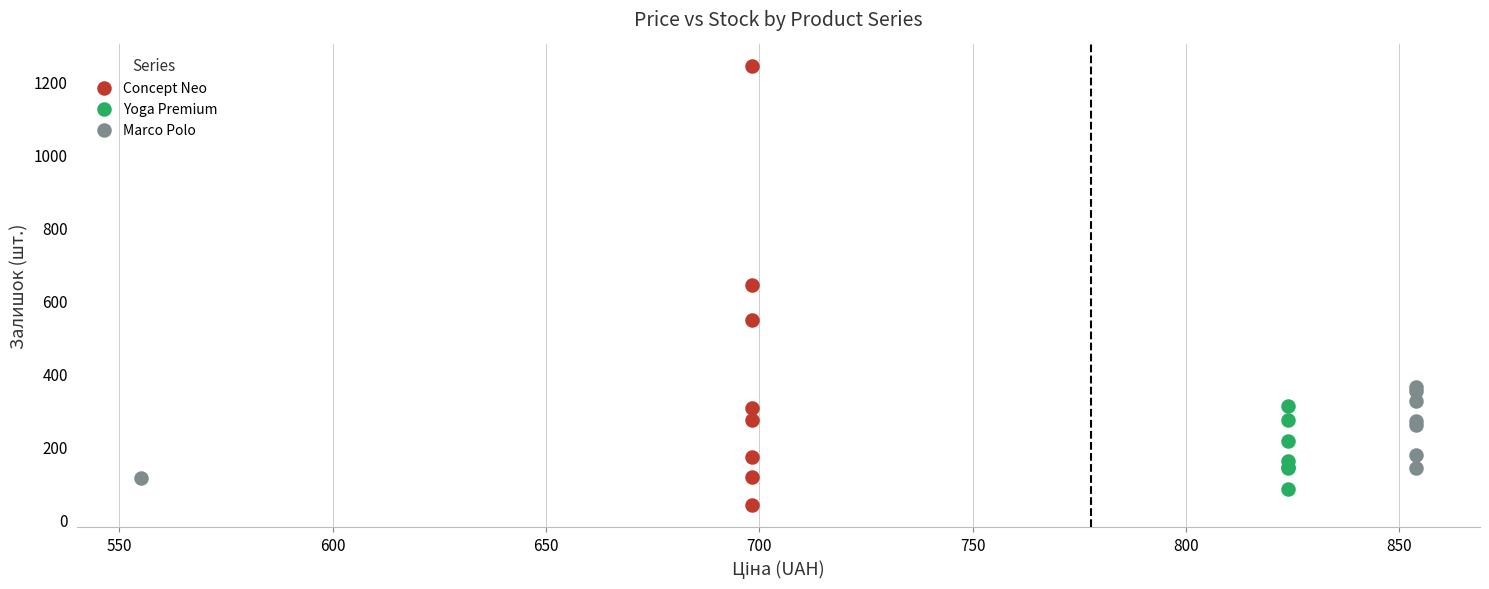

Which series has the largest Y range (max minus min)?

Concept Neo